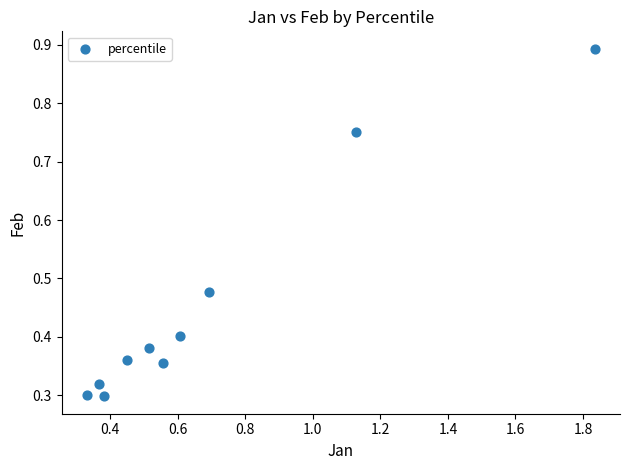

What is the range of Y values (max minus min)?

0.6